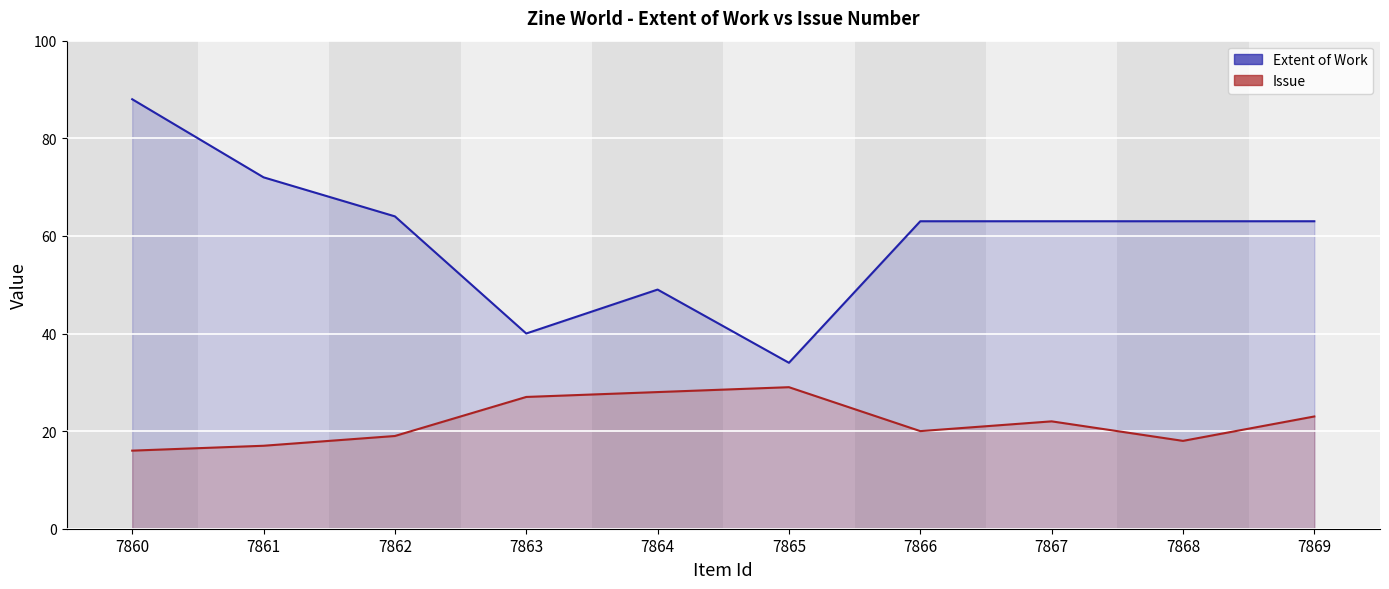

What is the minimum value for Extent of Work?

34